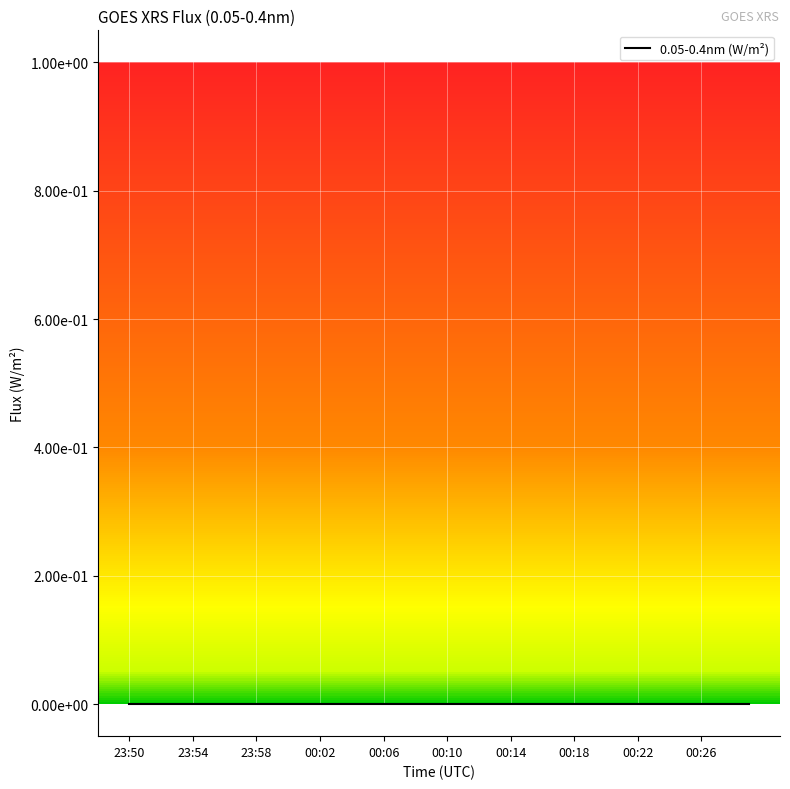

How many values are between 0 and 1?

40